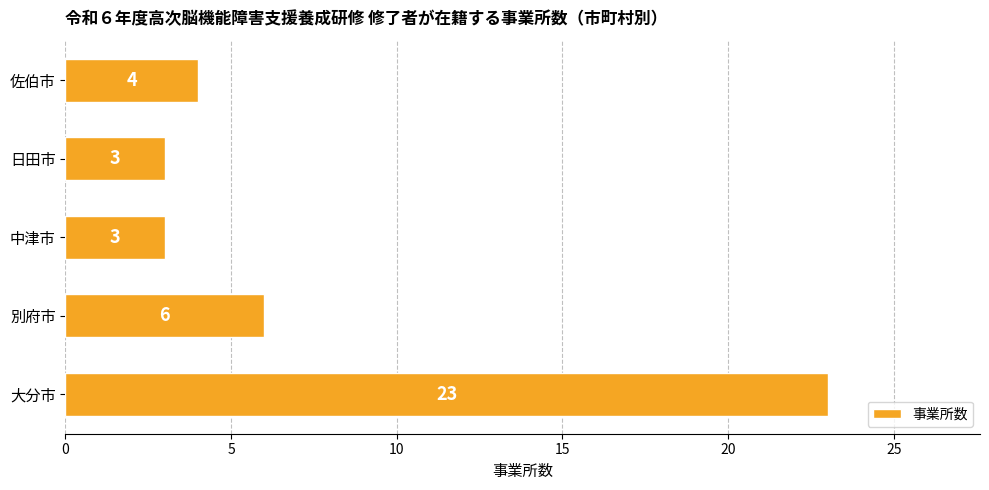

What is the average value?

8